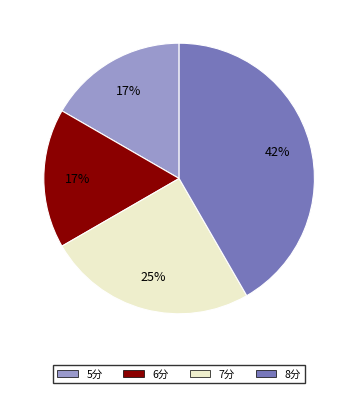

Does any single category account for the majority?

No